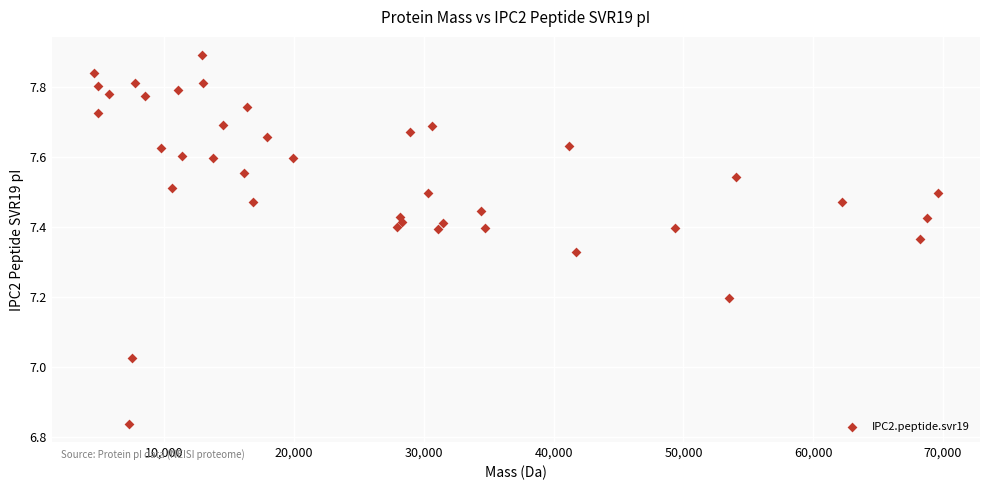

What is the range of Y values (max minus min)?

1.1